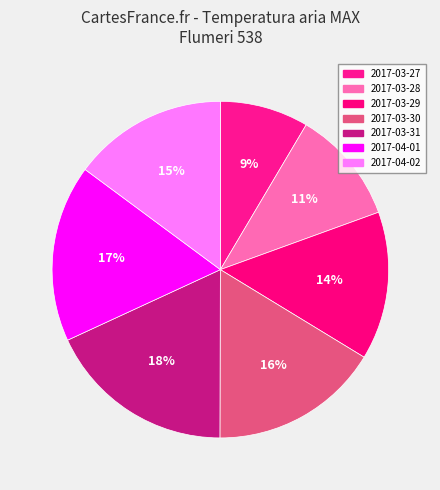

Count the number of slices in the pie.

7